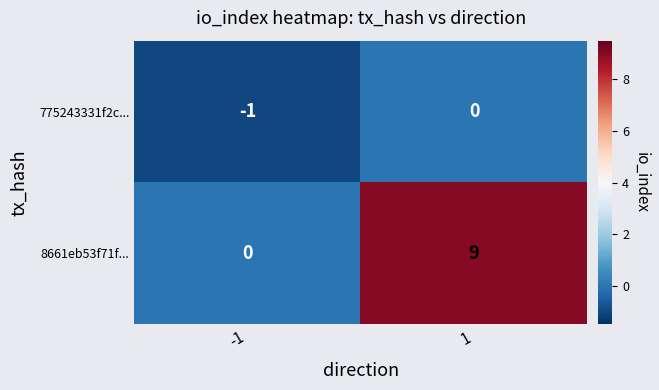

At which category is the sum across all series the highest?

1